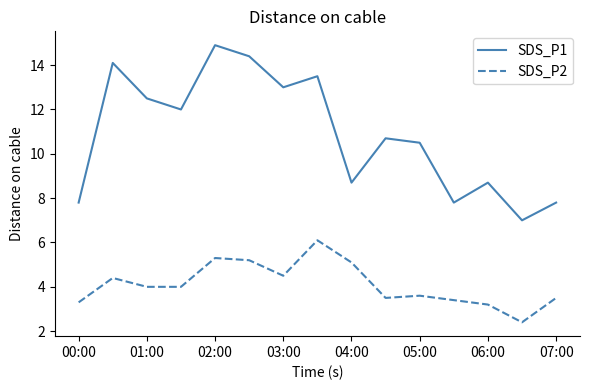

What is the smallest value displayed?

2.4